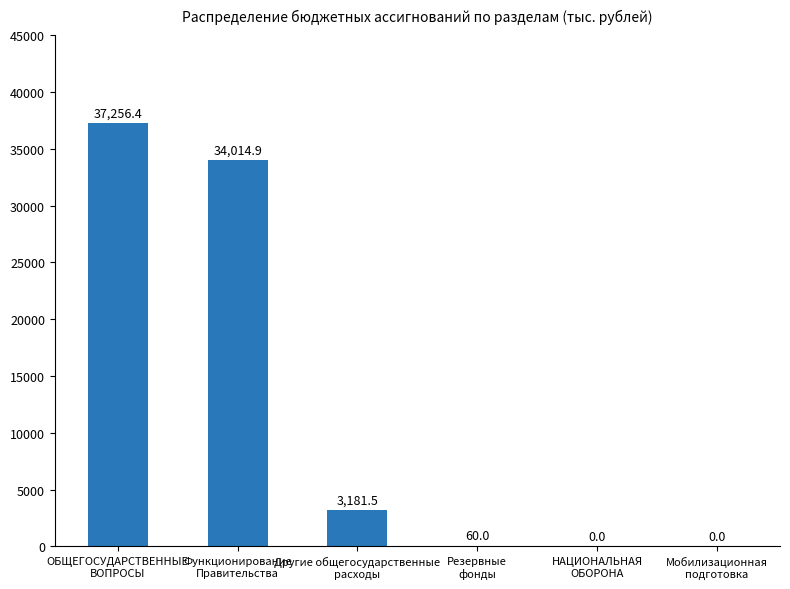

What is the sum of all values?

74512.8